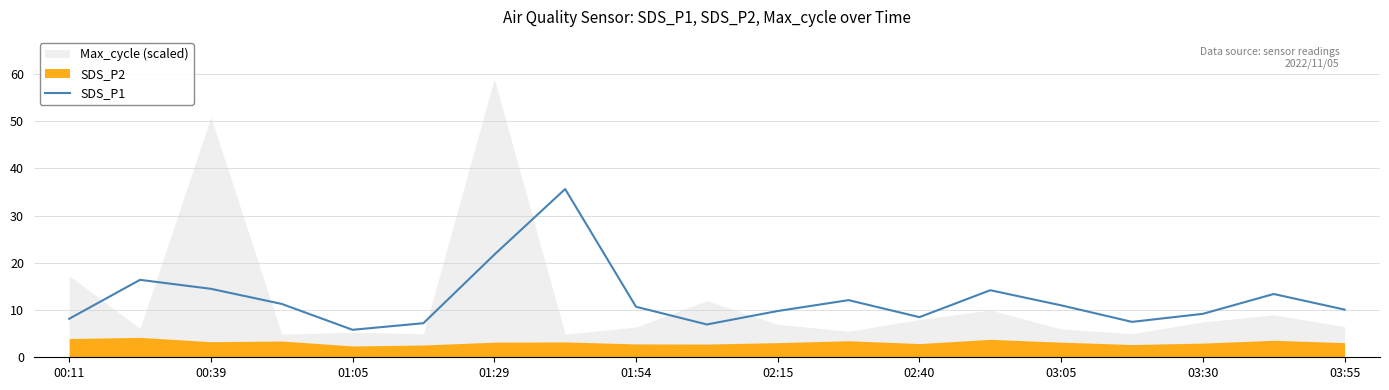

Is it true that SDS_P1 equals 15.5 at 02:15?

False